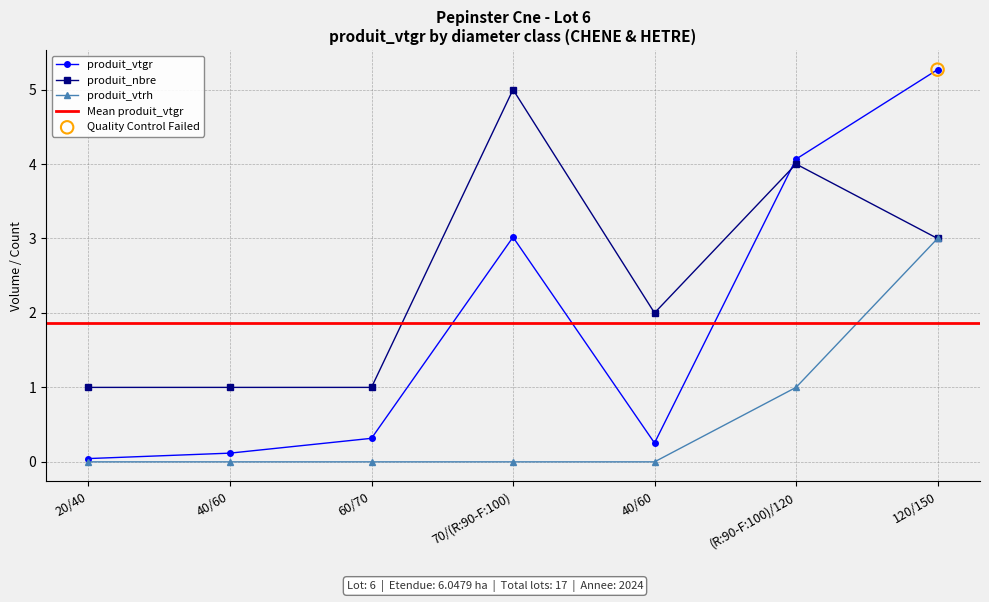

What are all the series names shown in the legend?

produit_vtgr, produit_nbre, produit_vtrh